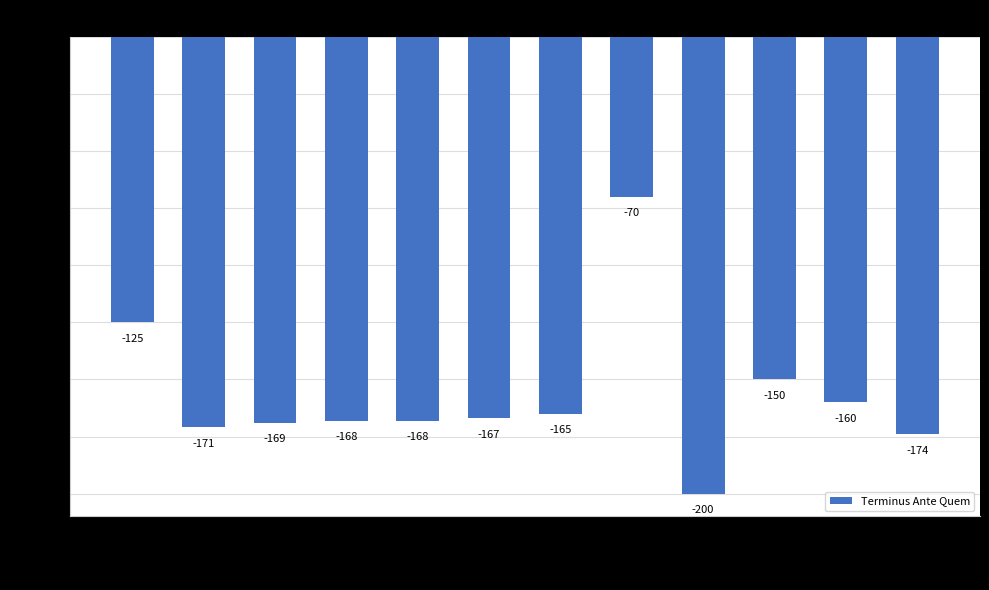

How many data points are less than -167?

6